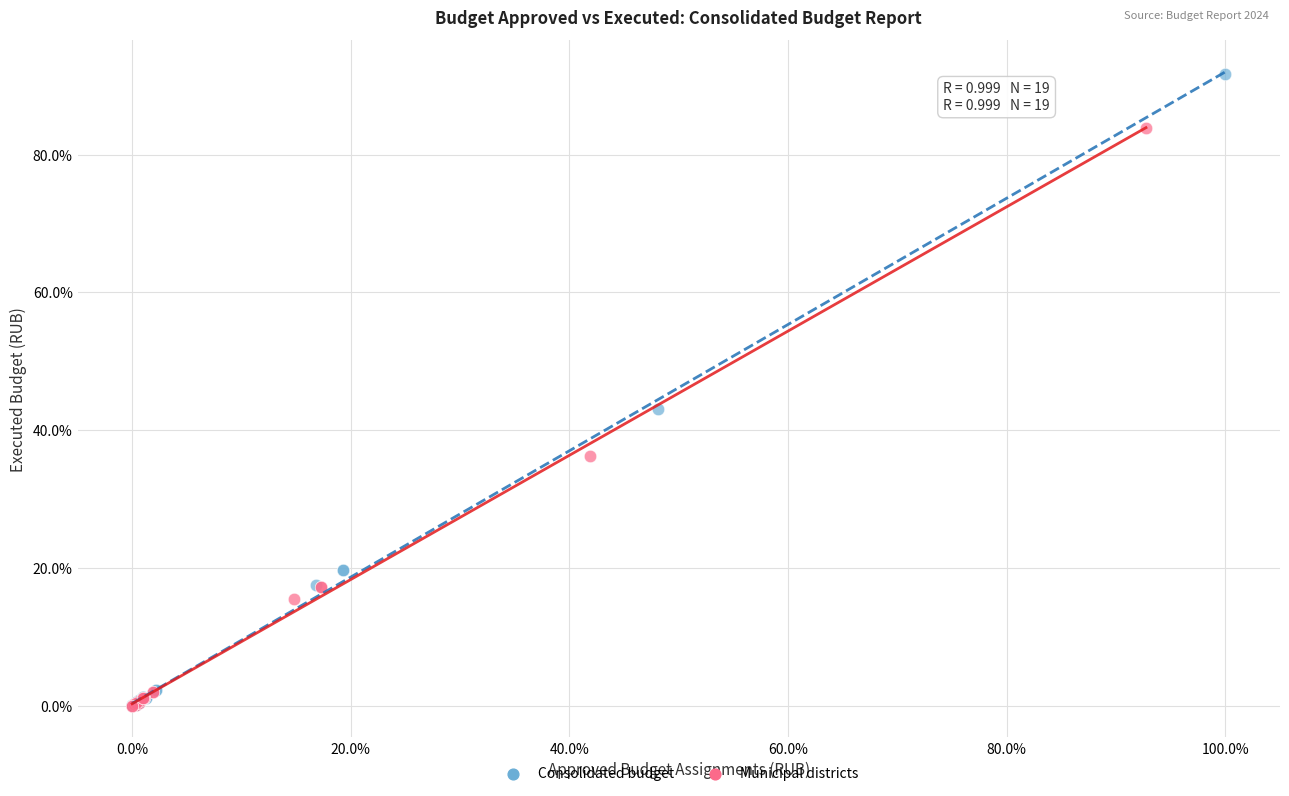

What are all the series names shown in the legend?

Consolidated budget, Municipal districts